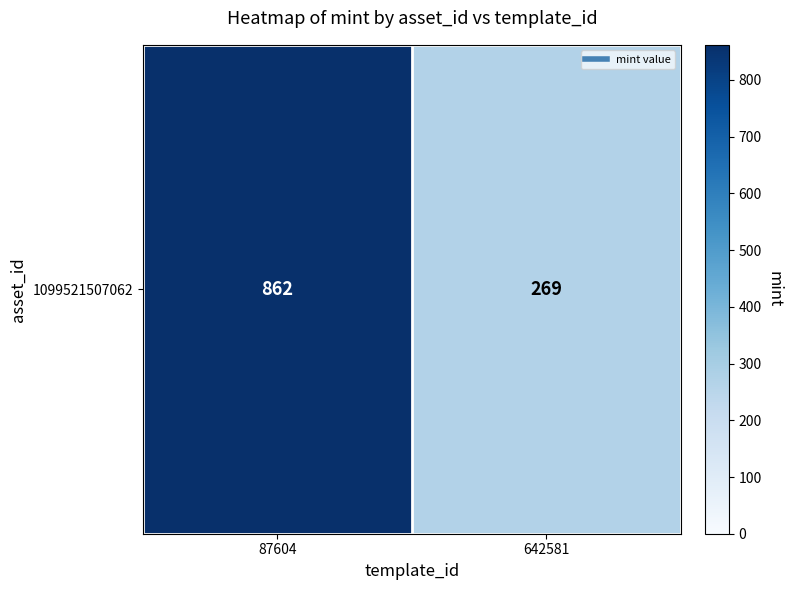

Count the values in the range 269 to 862.

2